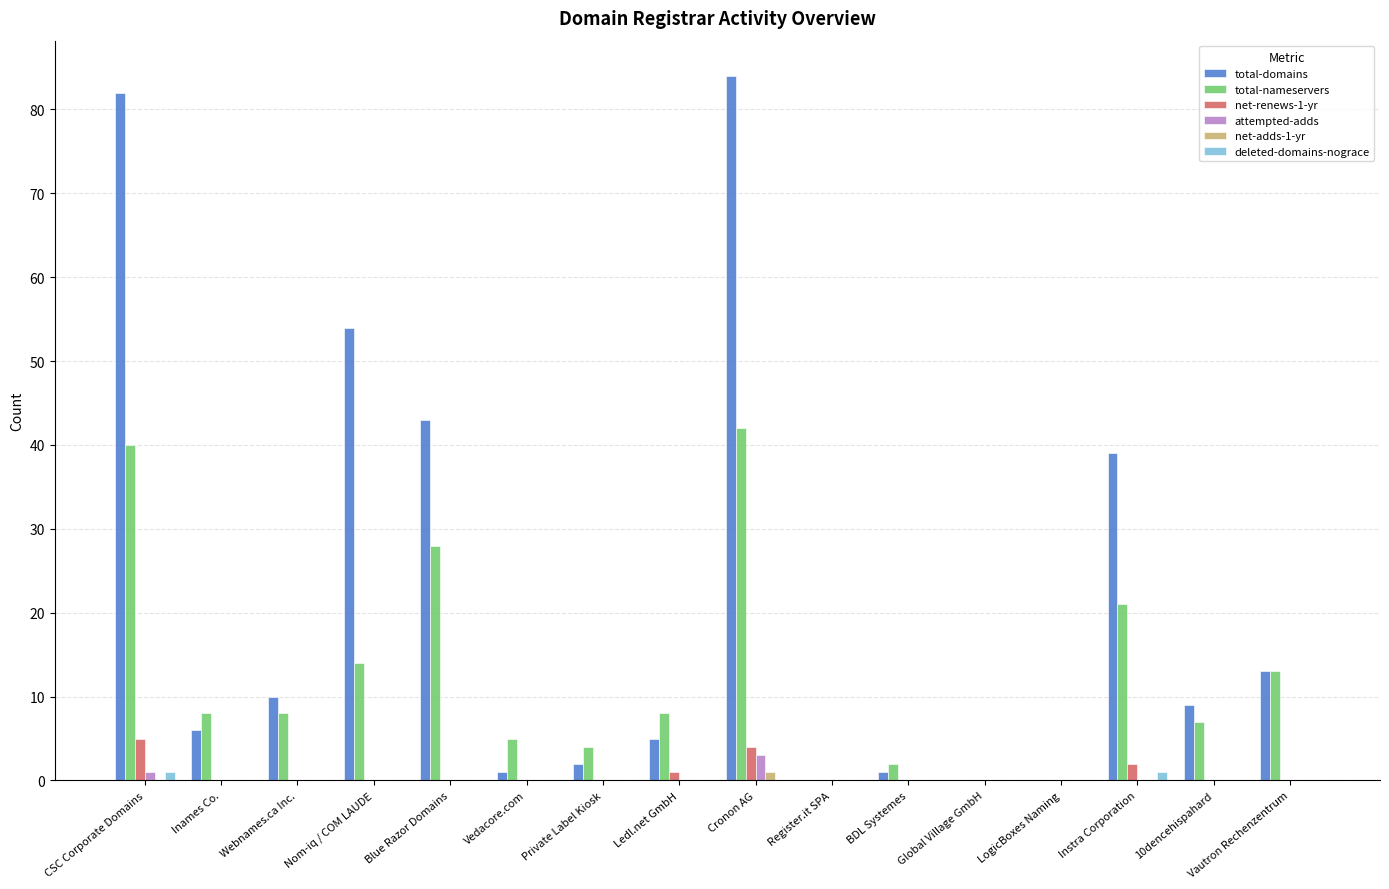

What are all the series names shown in the legend?

total-domains, total-nameservers, net-renews-1-yr, attempted-adds, net-adds-1-yr, deleted-domains-nograce